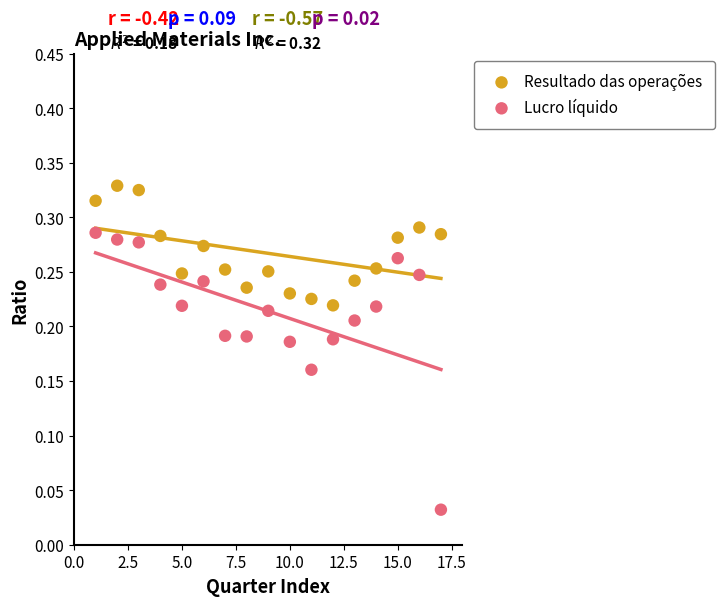

Across all data points, what is the range of X values (max minus min)?

16.0